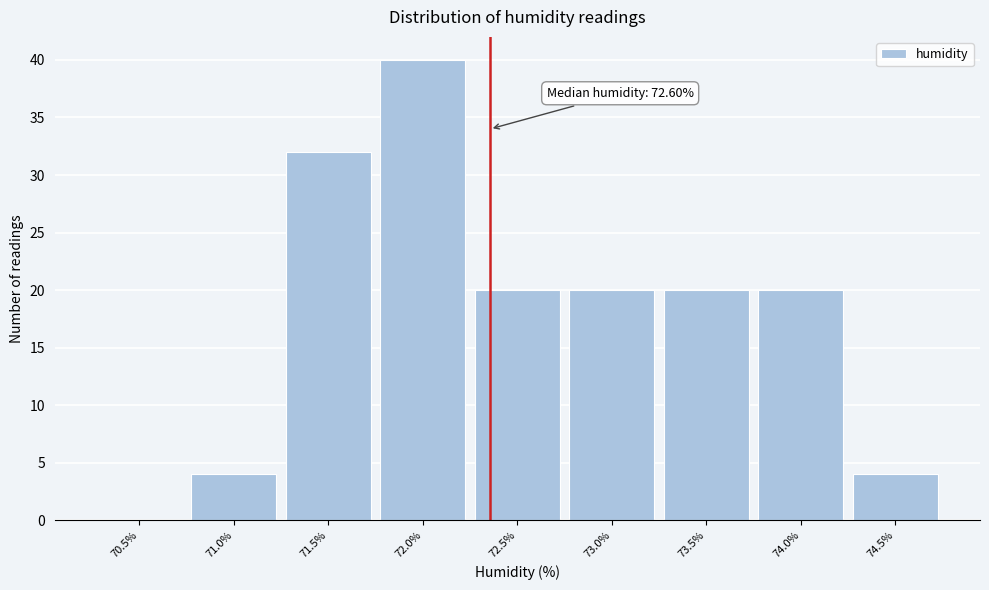

Reading right to left, extract all data points from this chart.

74.5%=4	74.0%=20	73.5%=20	73.0%=20	72.5%=20	72.0%=40	71.5%=32	71.0%=4	70.5%=0